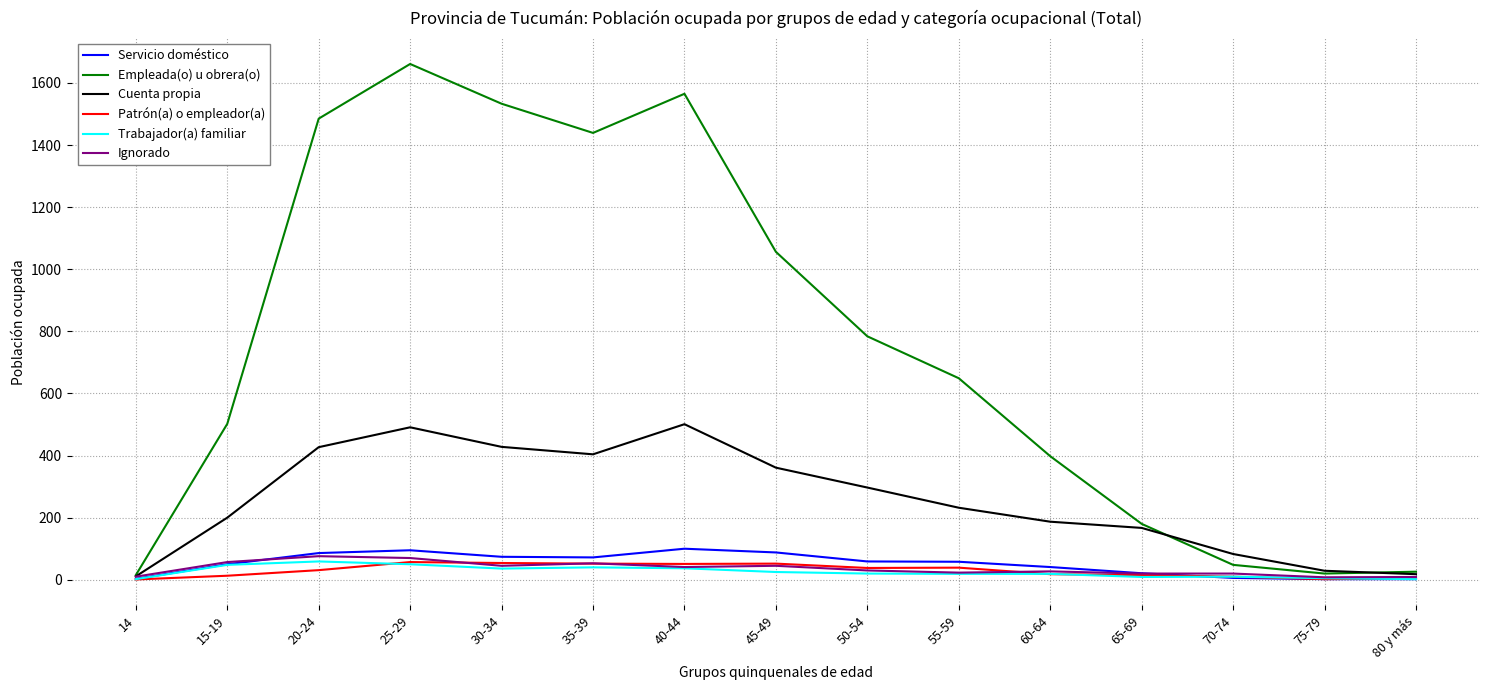

What is the maximum value shown in the chart?

1661